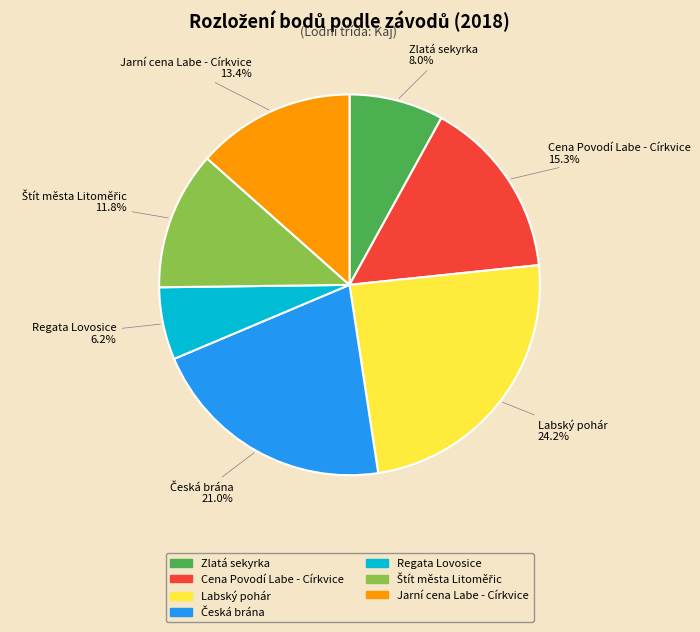

How many segments does this pie chart have?

7